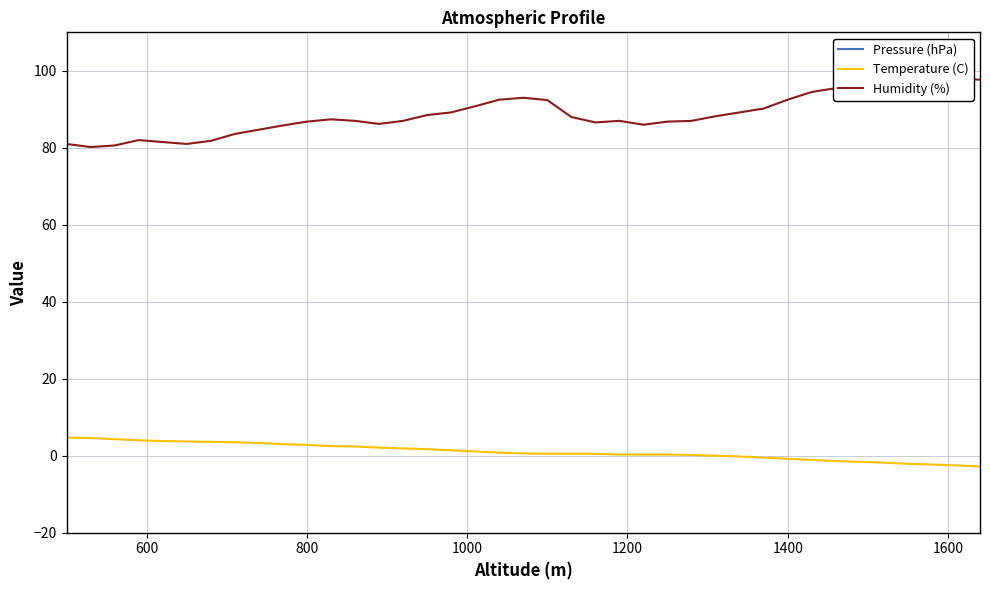

What is the maximum value for Temperature (C)?

4.7